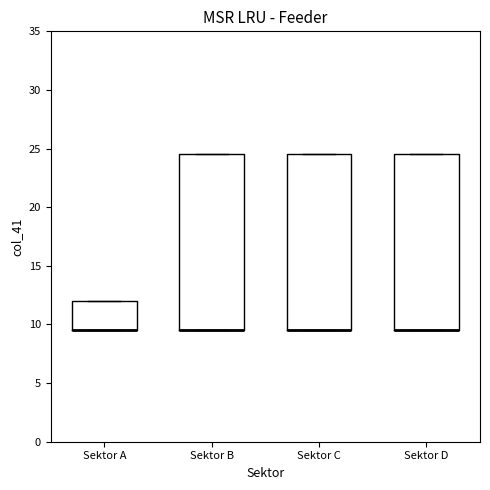

Reading left to right, read every box against the y-axis: the position of its median line, the range the box covers, and the ends of its whiskers. The values are not printed on the chart, so give them approximately, as read against the axis.

Sektor A: median 9.5 (drawn on the box's lower edge), box 9.5 to 12.0, whiskers 9.5 to 12.0
Sektor B: median 9.5 (drawn on the box's lower edge), box 9.5 to 24.5, whiskers 9.5 to 24.5
Sektor C: median 9.5 (drawn on the box's lower edge), box 9.5 to 24.5, whiskers 9.5 to 24.5
Sektor D: median 9.5 (drawn on the box's lower edge), box 9.5 to 24.5, whiskers 9.5 to 24.5